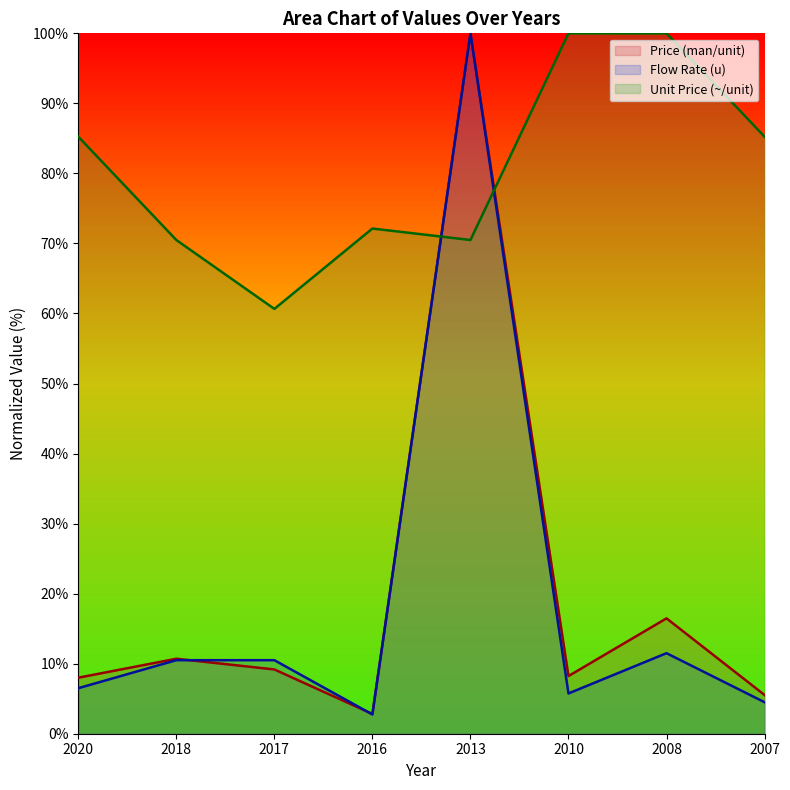

True or false: Price (man/unit) and Unit Price (~/unit) intersect in this chart.

True